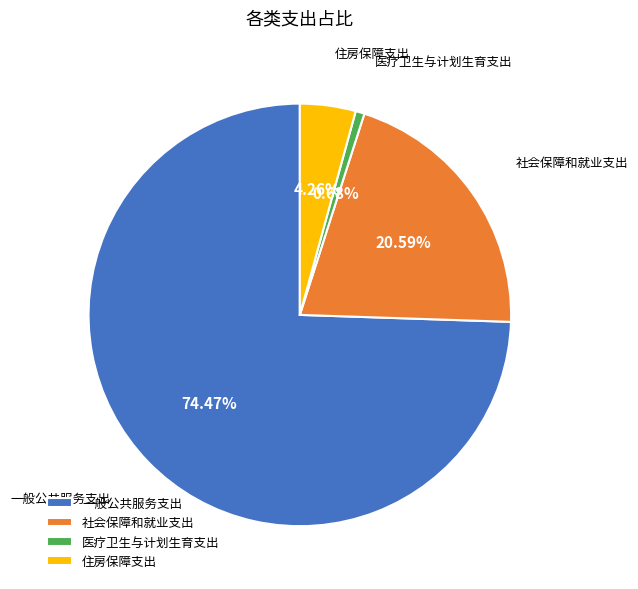

How many slices are in this pie chart?

4